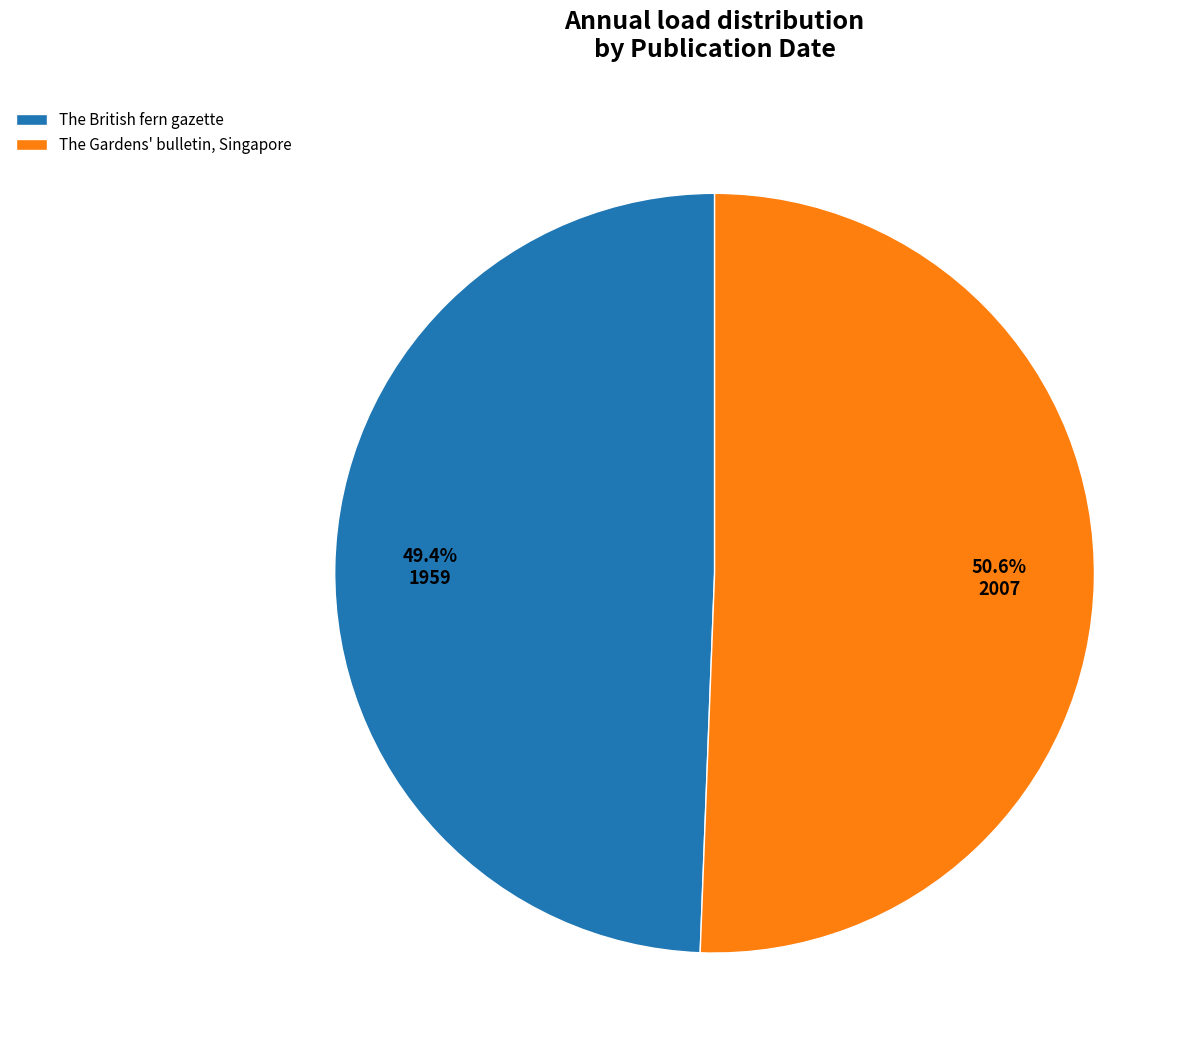

True or false: The British fern gazette accounts for 57% of the total.

False